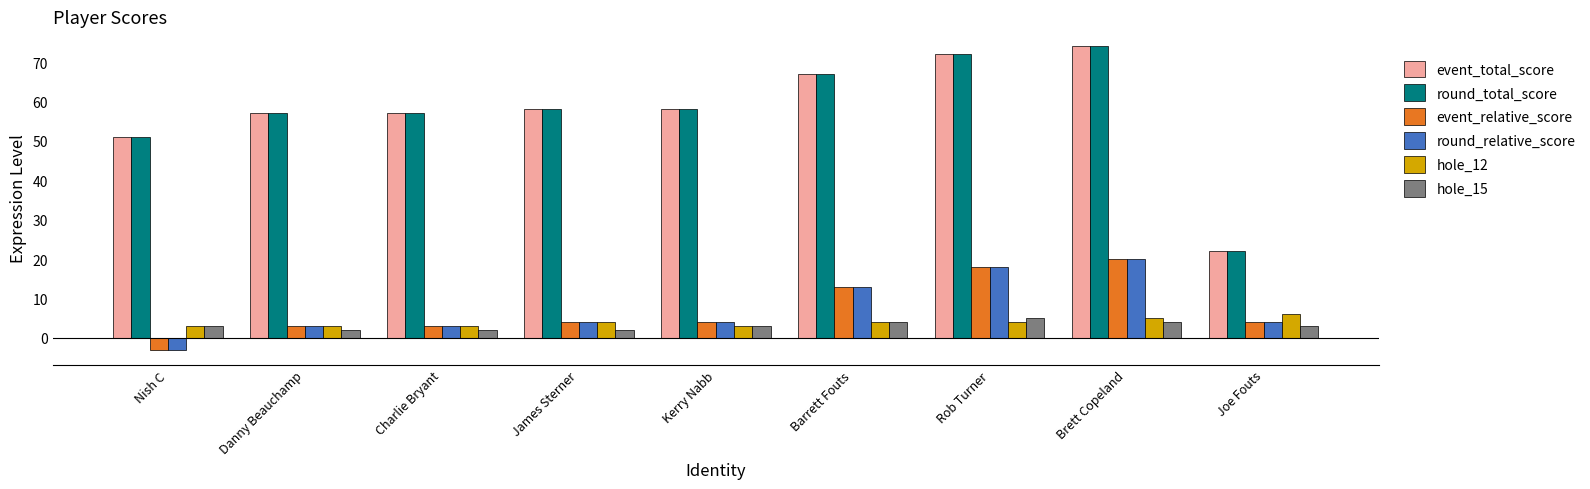

What is the sum of all hole_15 values?

28